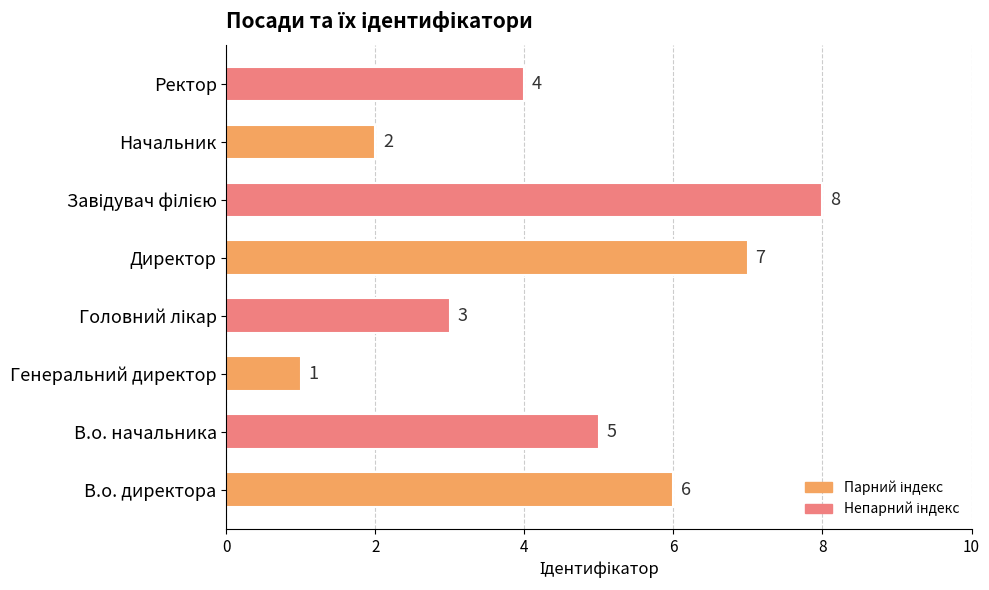

What is the difference between the maximum and second lowest values?

6